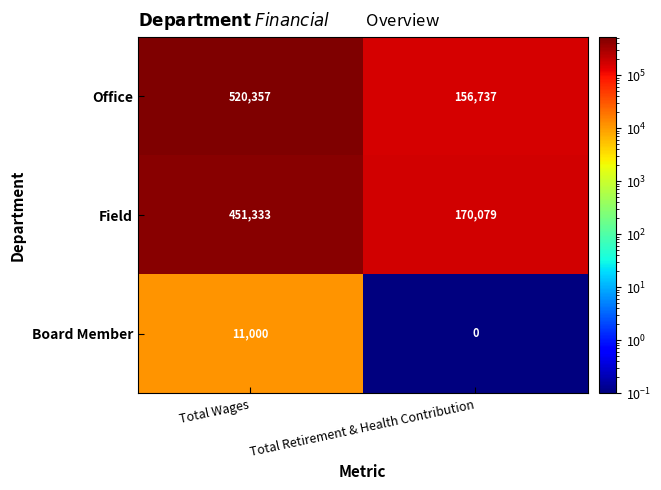

Is it true that Office equals 313110 at Total Wages?

False